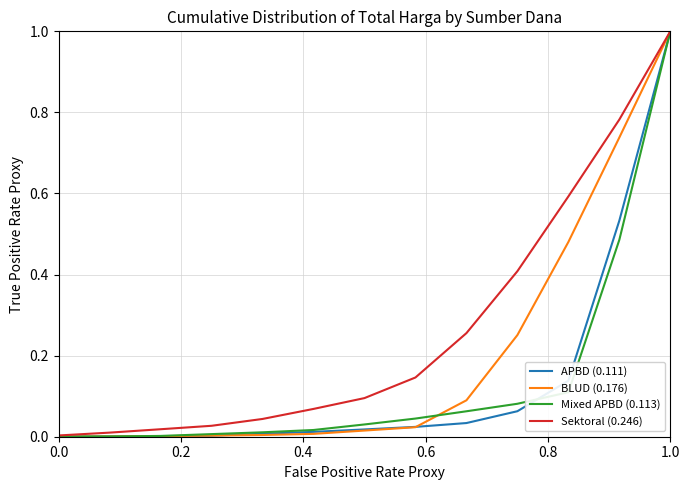

What is the maximum value shown in the chart?

1.0